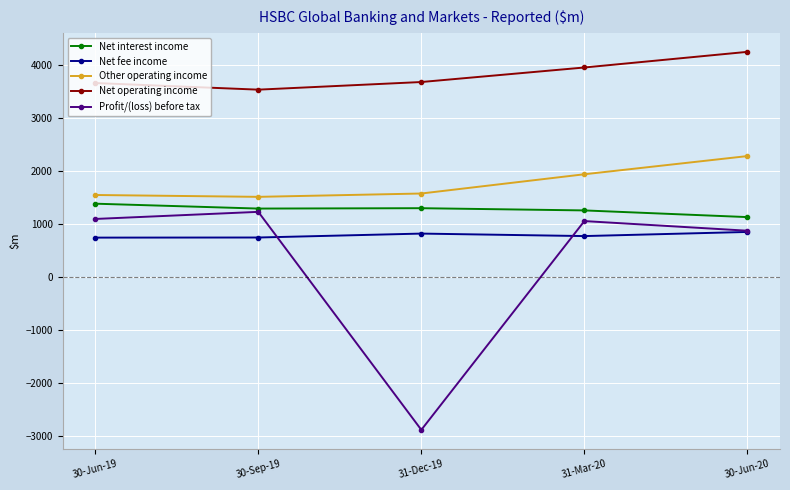

What is the sum of the Net operating income values at 30-Sep-19 and 30-Jun-20?

7767